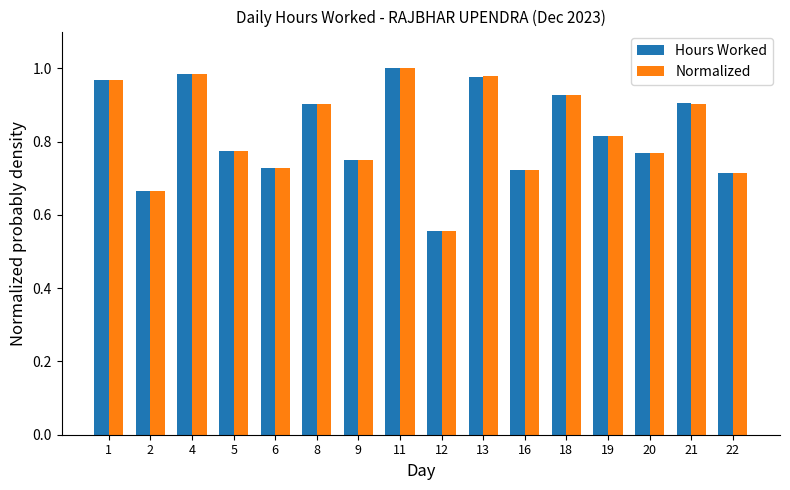

Where is Hours Worked nearest to the value 0?

12